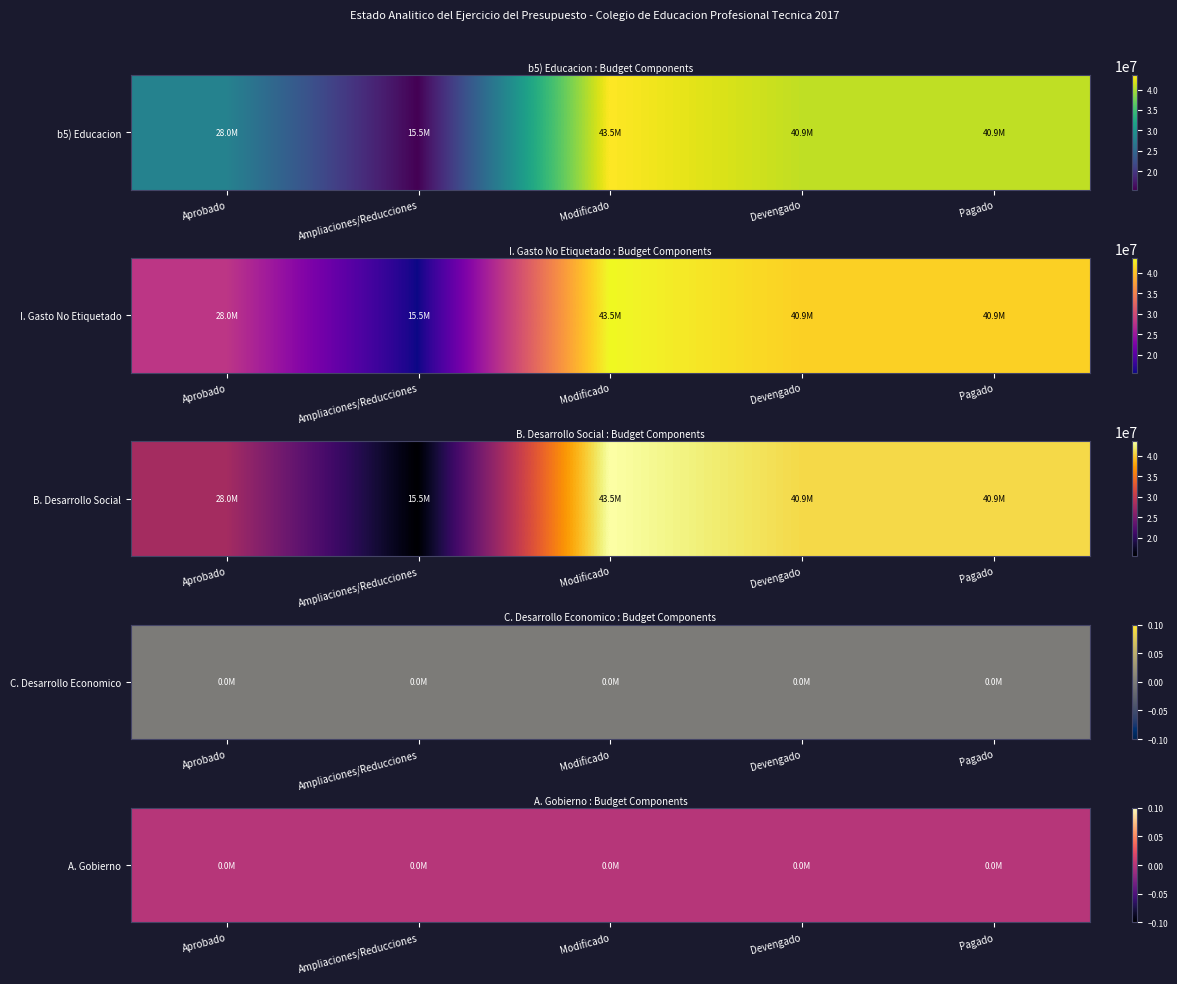

Which series has the largest range (max minus min)?

b5) Educacion